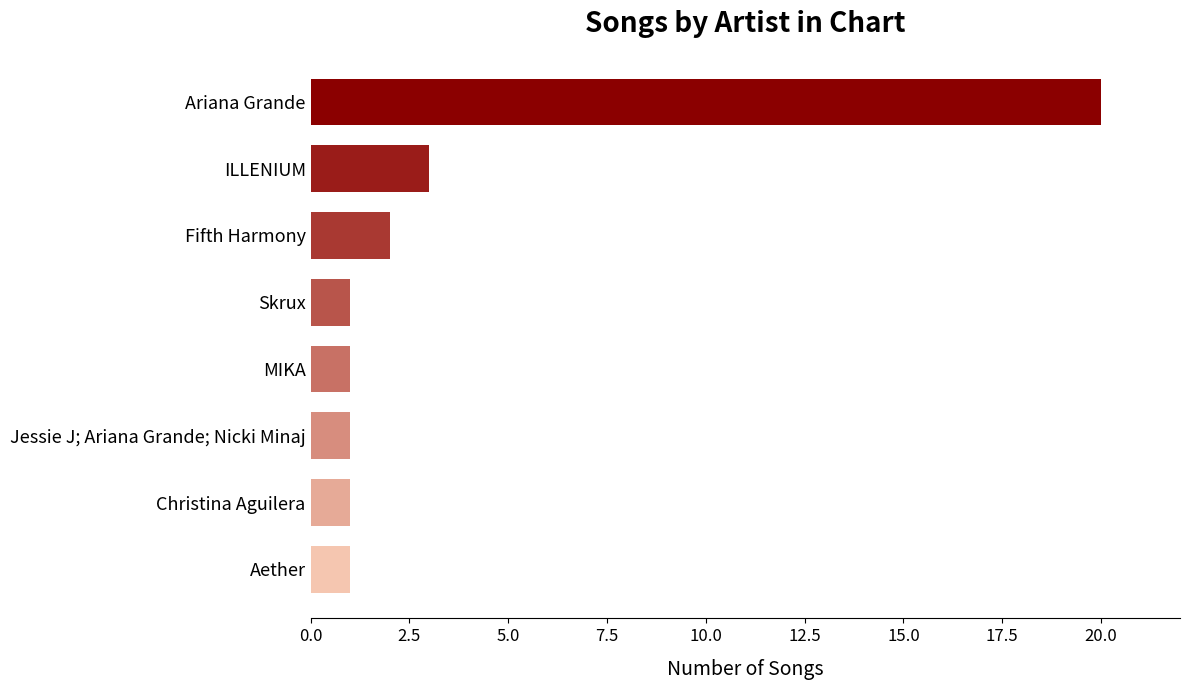

Between Ariana Grande and MIKA, which is larger?

Ariana Grande